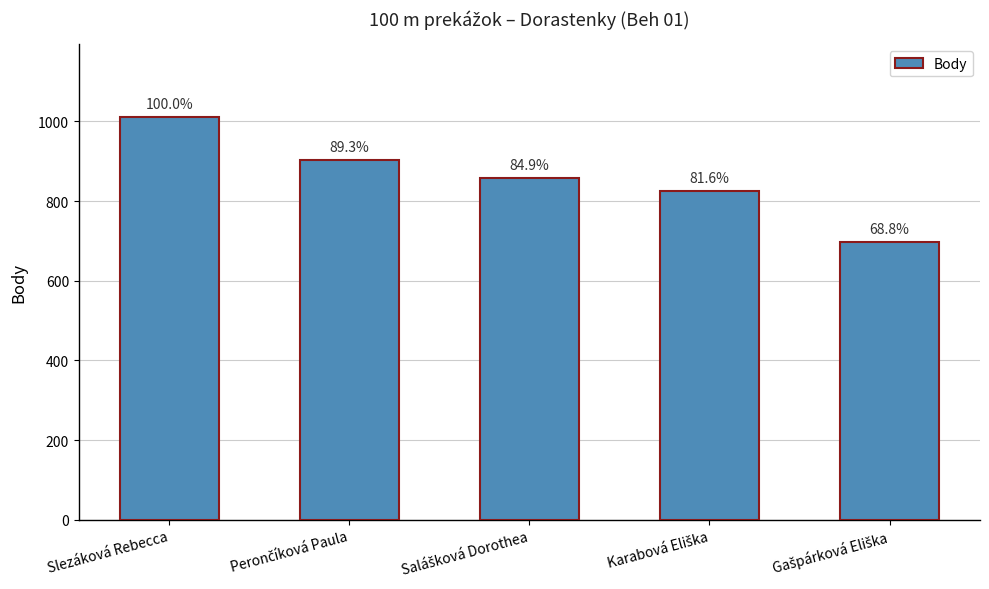

Which has a higher value, Salášková Dorothea or Perončíková Paula?

Perončíková Paula